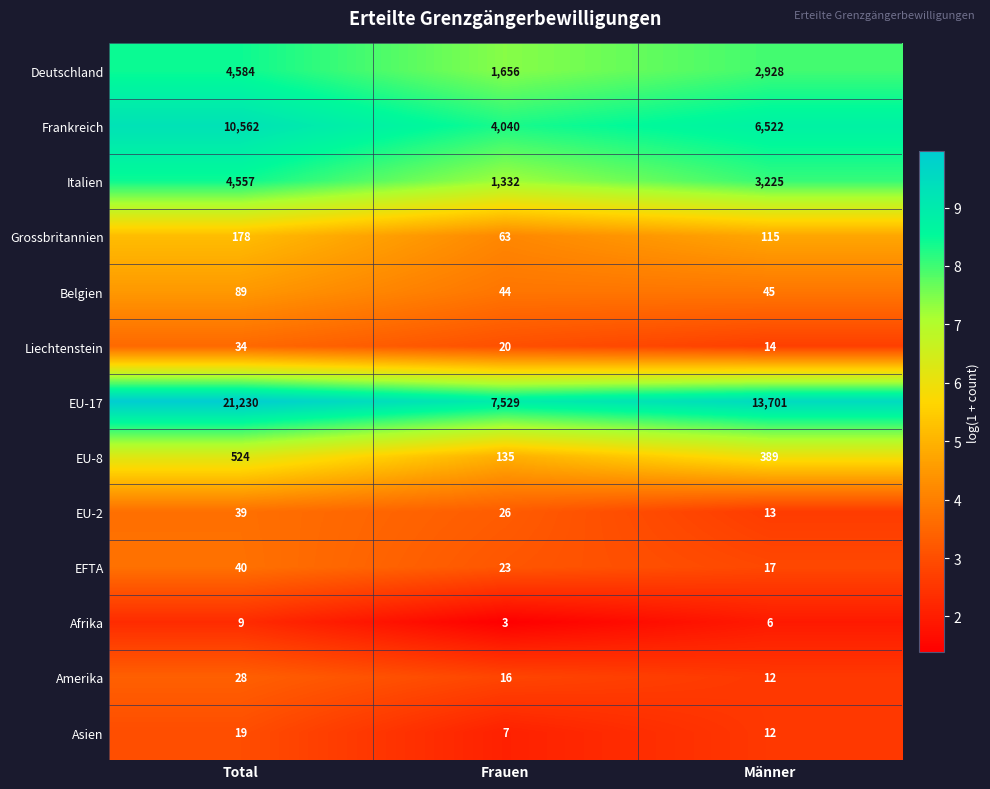

How many values in the Asien series are below 12?

1